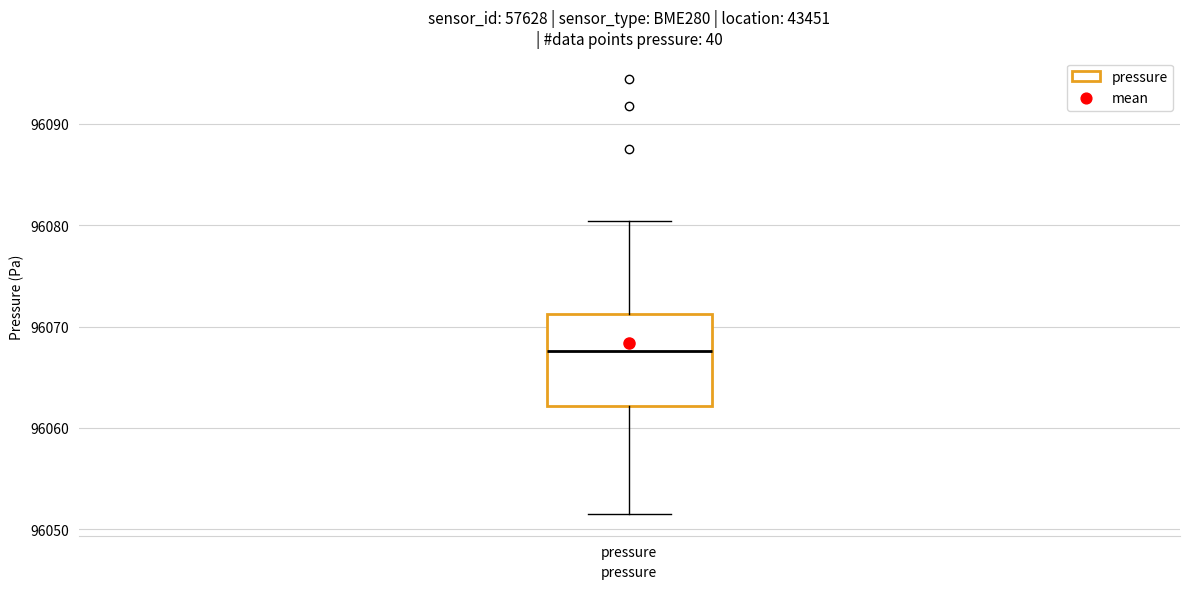

Transcribe this box plot: give where the median line is, the range the box spans, and where the two whiskers end, as read against the y-axis. The values are not printed on the chart, so give them approximately, as read against the axis.

median 96068, box 96062 to 96071, whiskers 96052 to 96080